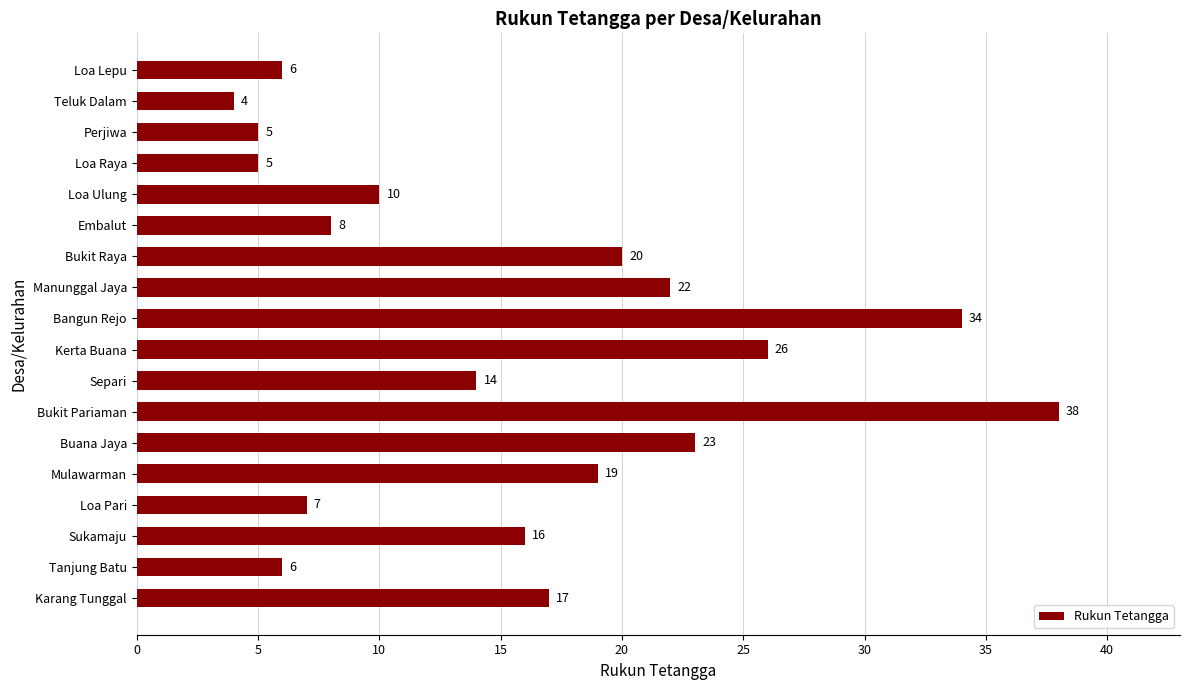

Reading top to bottom, what are all the values shown in this chart?

6	4	5	5	10	8	20	22	34	26	14	38	23	19	7	16	6	17